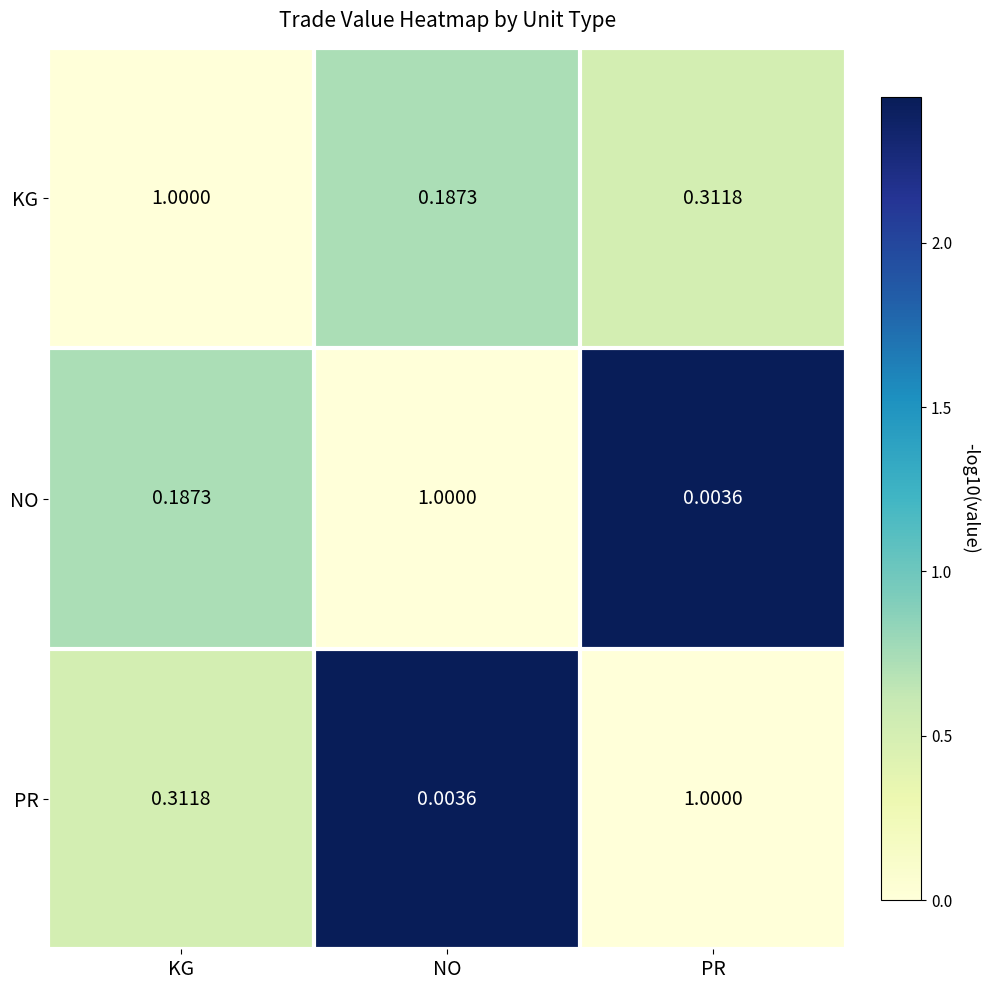

At which category is the sum across all series the highest?

KG